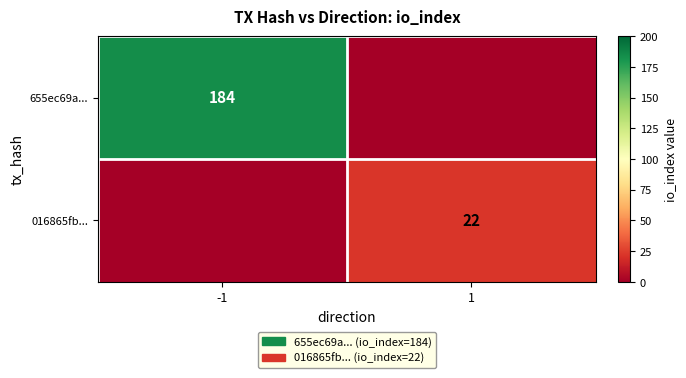

Is it true that 655ec69a... equals 184 at -1?

True